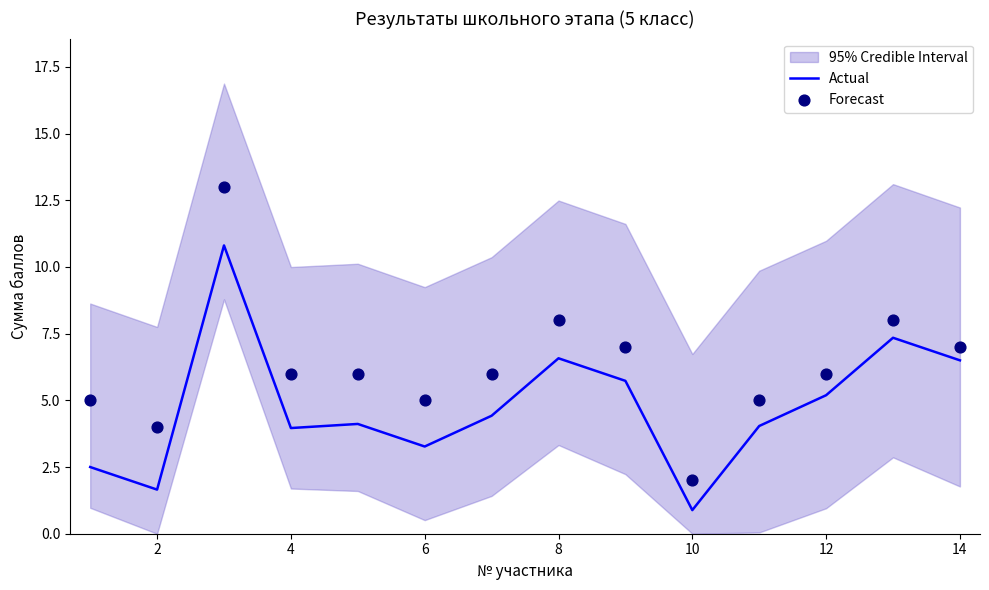

Is it true that Actual equals 4.0 at 4?

True